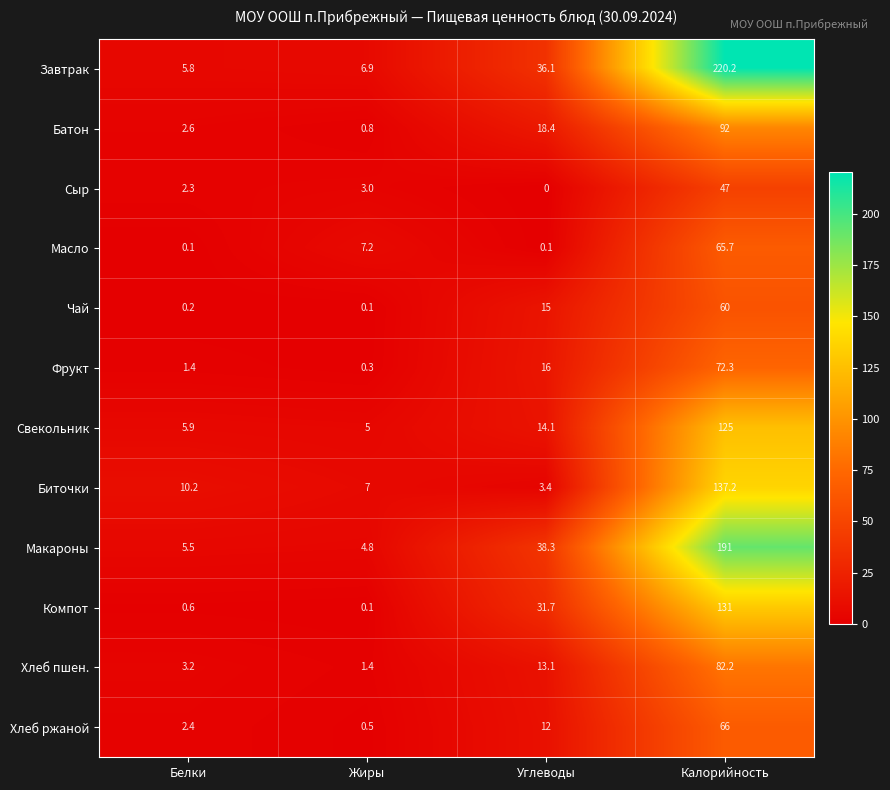

At how many categories does at least one series exceed 15?

2